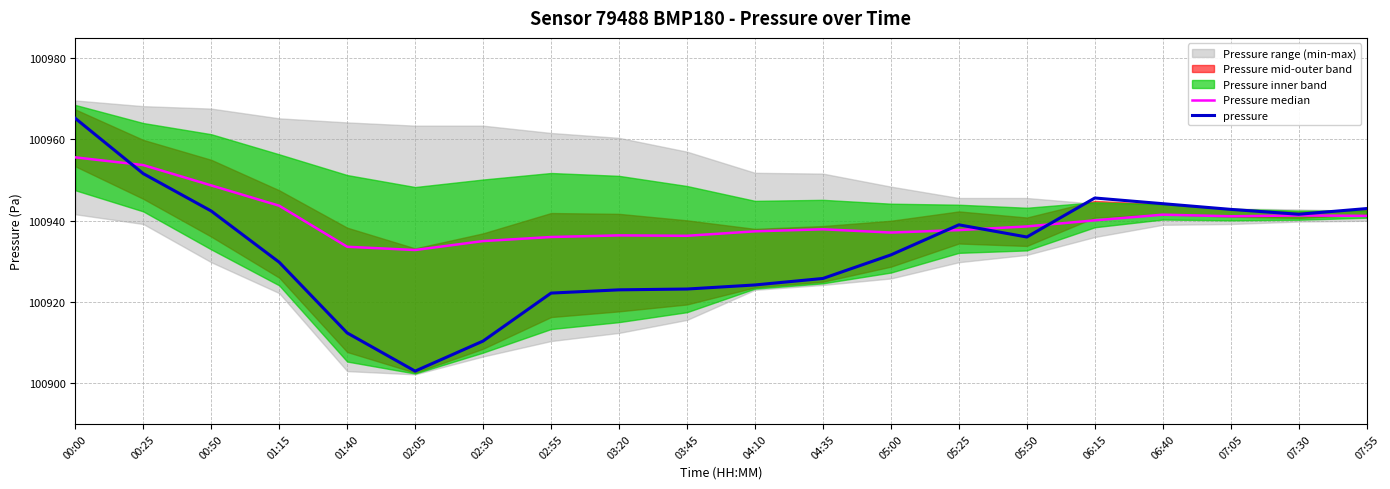

The pressure series shows 44448.1 at 05:50. True or false?

False